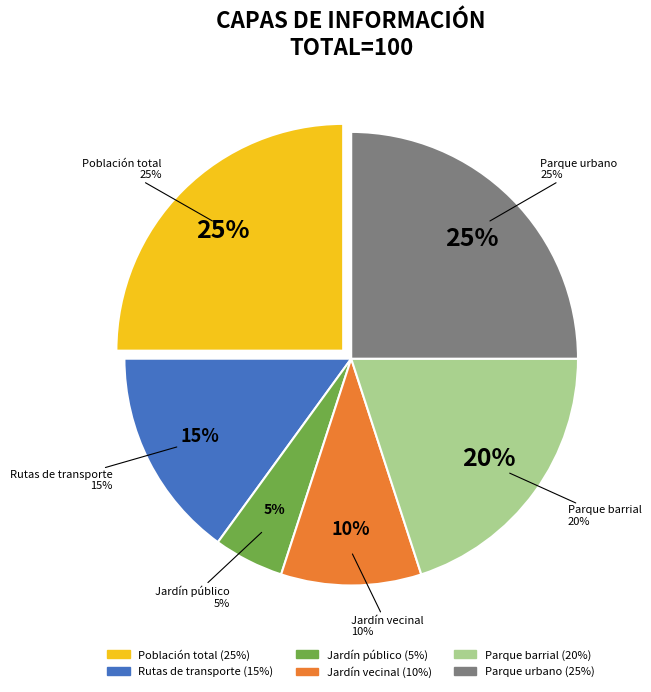

Which category has the smallest portion of the pie?

Jardín público